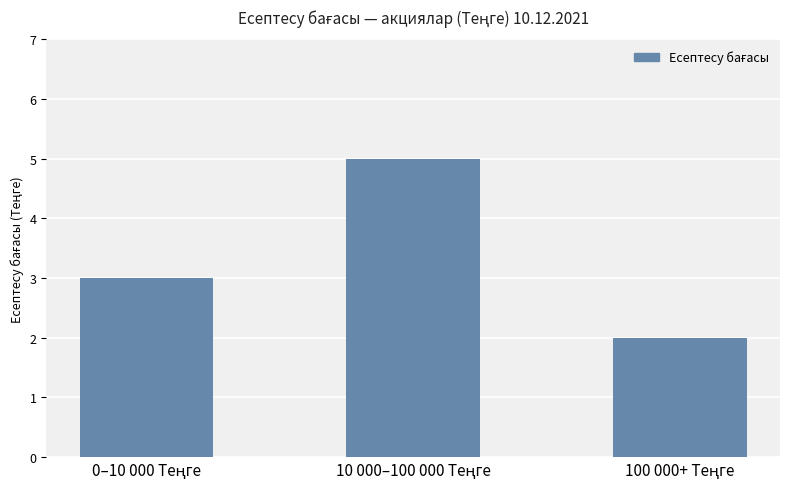

What is the difference between the maximum and minimum values?

3